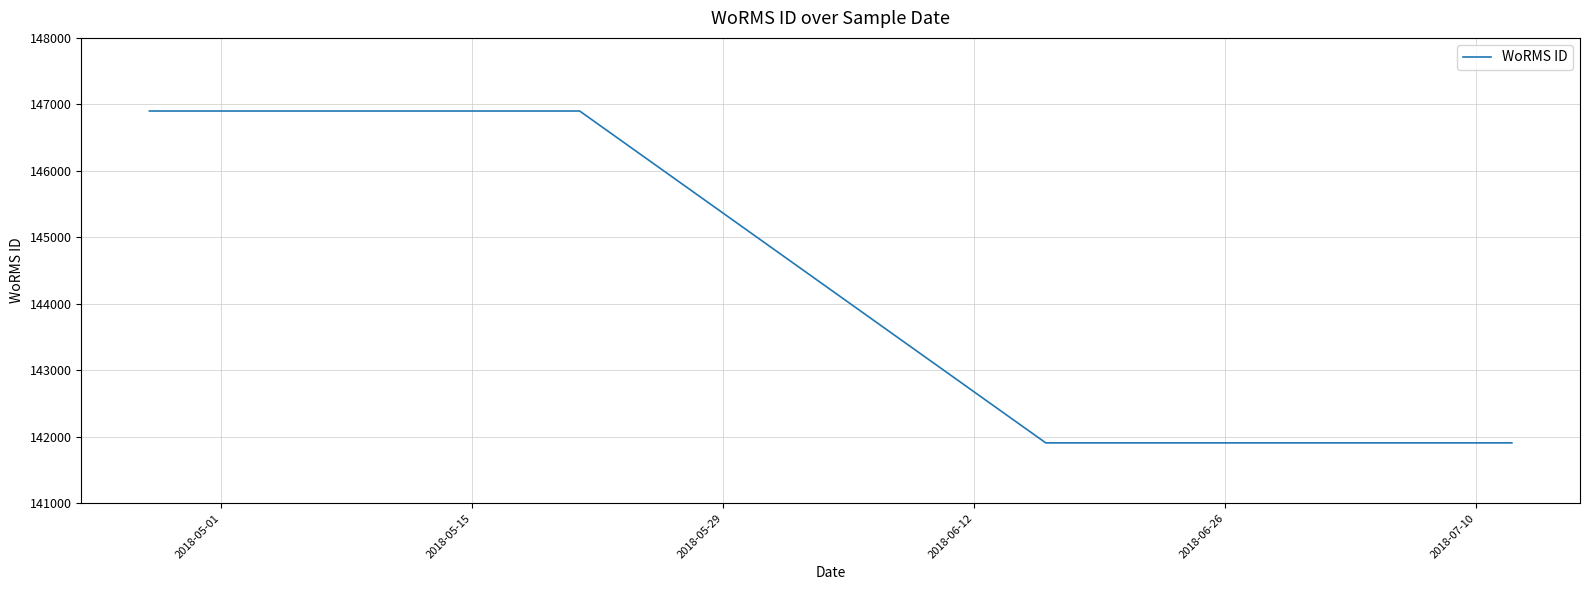

True or false: there are more than 1 points higher than both neighbors.

False